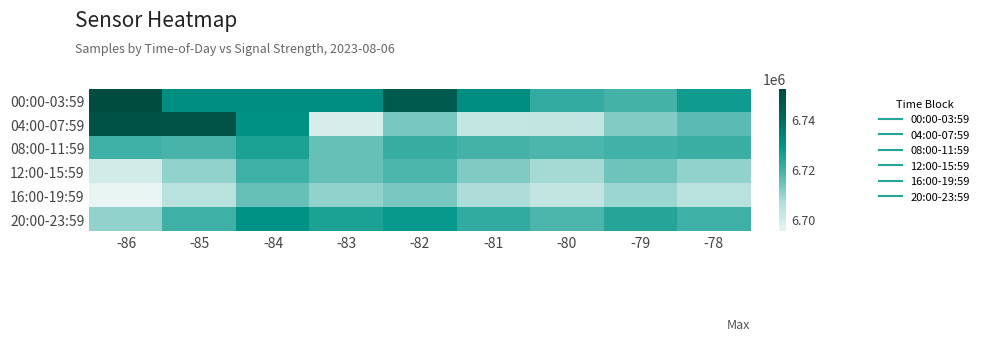

Reading left to right, extract all data points from this chart.

00:00-03:59: -86=6752193	-85=6731359	-84=6731205	-83=6731288	-82=6746548	-81=6731042	-80=6721441	-79=6719114	-78=6727035
04:00-07:59: -86=6749869	-85=6749703	-84=6730377	-83=6698818	-82=6712903	-81=6702670	-80=6703109	-79=6711968	-78=6716381
08:00-11:59: -86=6720000	-85=6718500	-84=6725000	-83=6715000	-82=6721000	-81=6719000	-80=6718000	-79=6719500	-78=6720634
12:00-15:59: -86=6700000	-85=6710000	-84=6720000	-83=6715000	-82=6718000	-81=6712000	-80=6708000	-79=6714000	-78=6710000
16:00-19:59: -86=6695000	-85=6705000	-84=6715000	-83=6710000	-82=6713000	-81=6707000	-80=6703000	-79=6709000	-78=6705000
20:00-23:59: -86=6710000	-85=6720000	-84=6730000	-83=6725000	-82=6728000	-81=6722000	-80=6718000	-79=6724000	-78=6720000